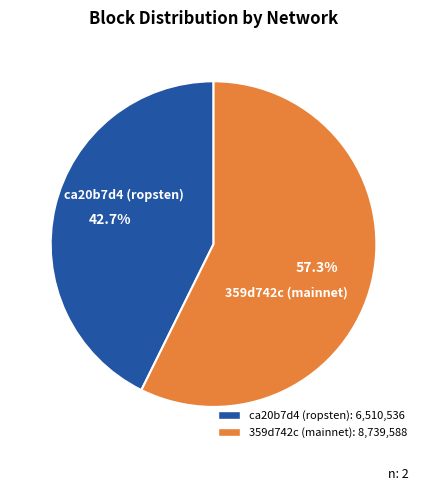

How many segments does this pie chart have?

2